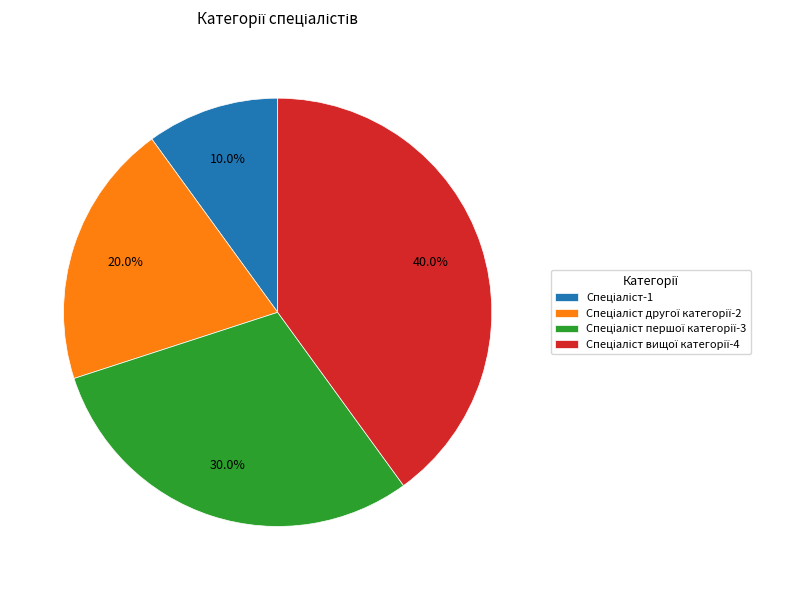

To the nearest percent, what is the difference between the largest and smallest slice percentages?

30%